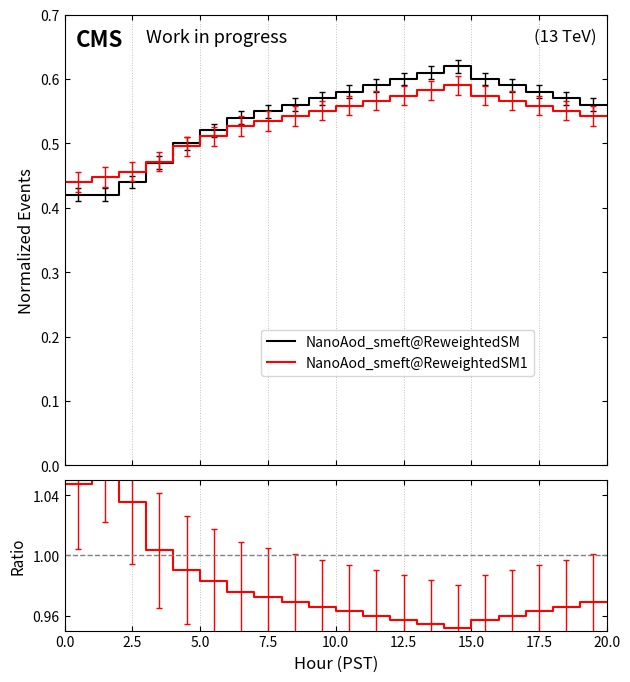

Where is the first local maximum for NanoAod_smeft@ReweightedSM?

14